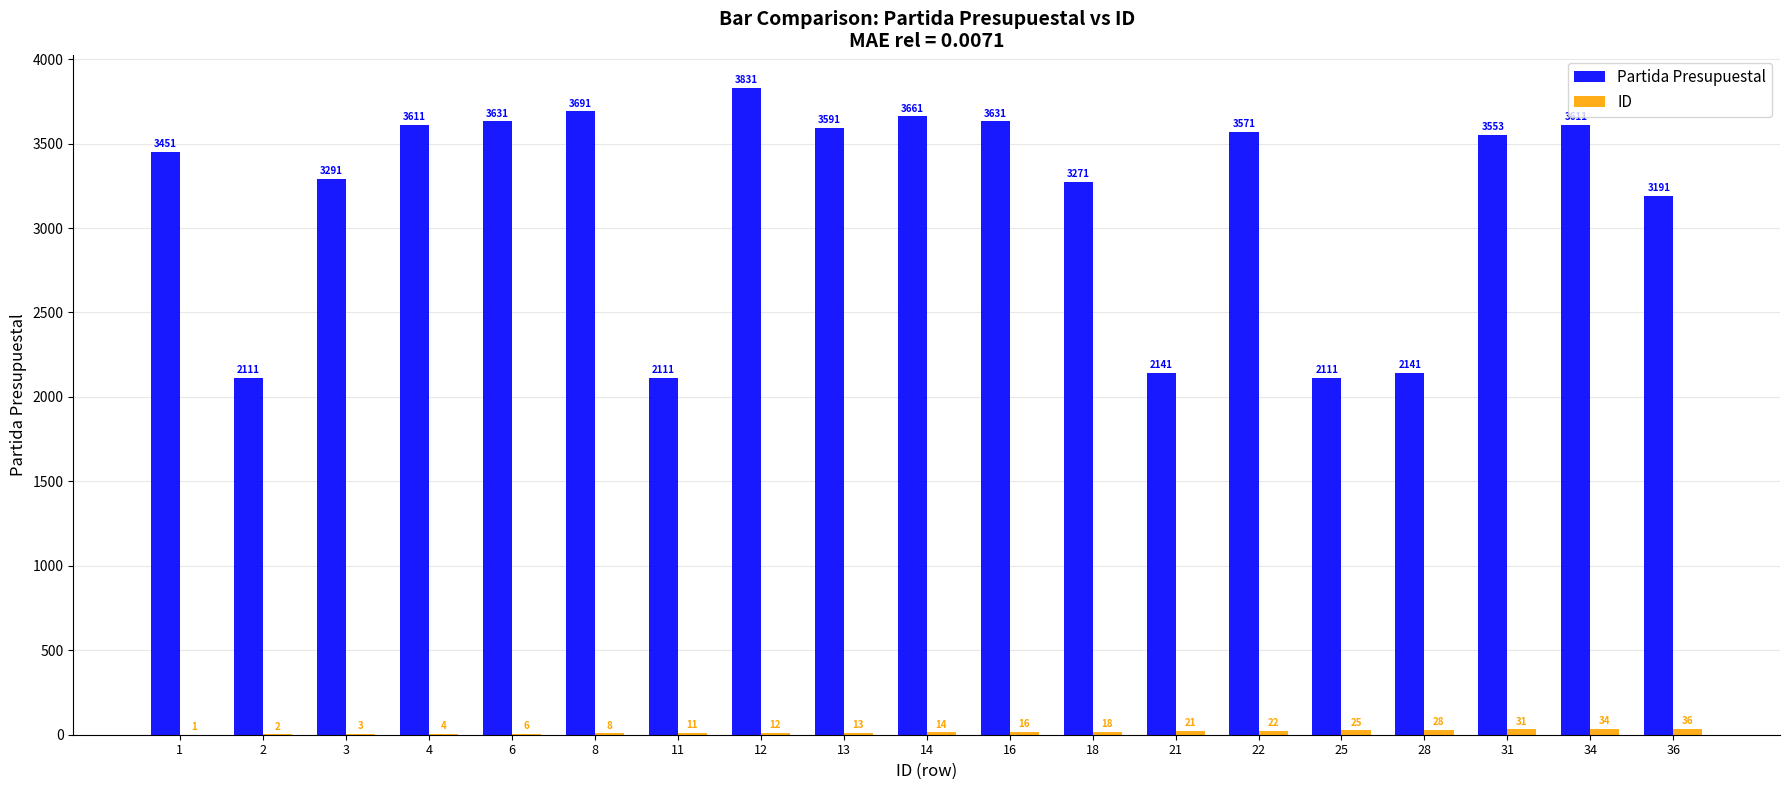

Does the chart contain stacked bars?

No